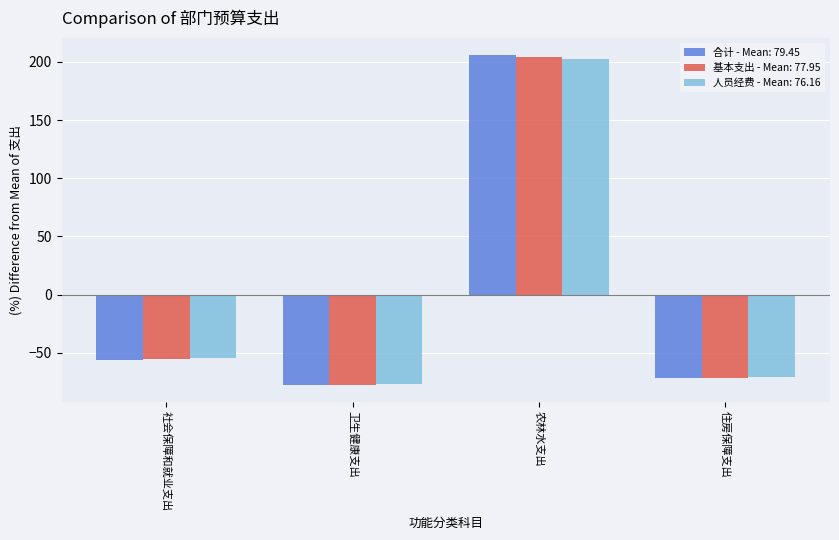

The value of 基本支出 - Mean: 77.95 at 农林水支出 is 204.3. True or false?

True